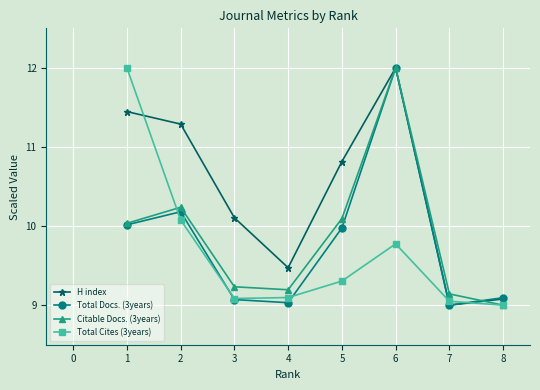

Between 4 and 7, which series saw the biggest shift?

H index